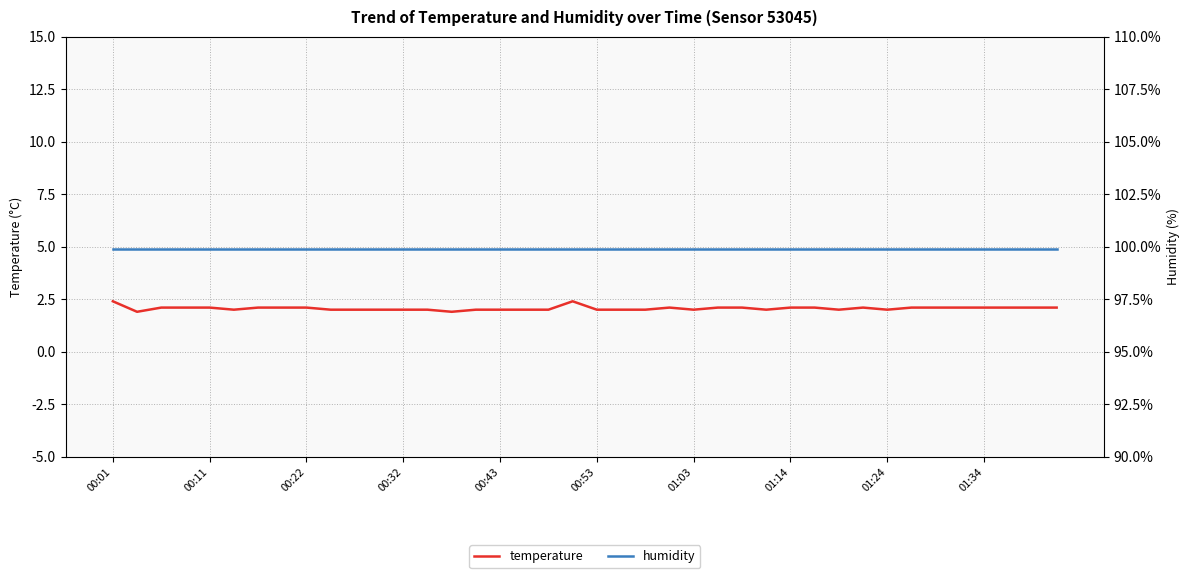

What is the lowest value of the temperature series?

1.9